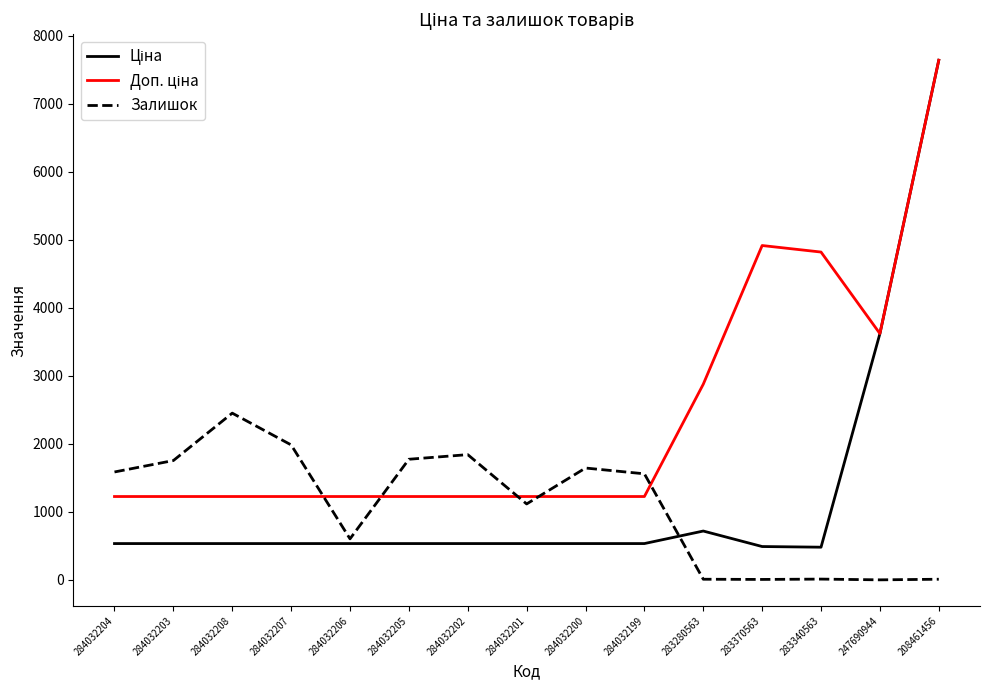

What is the highest value of the Залишок series?

2453.0